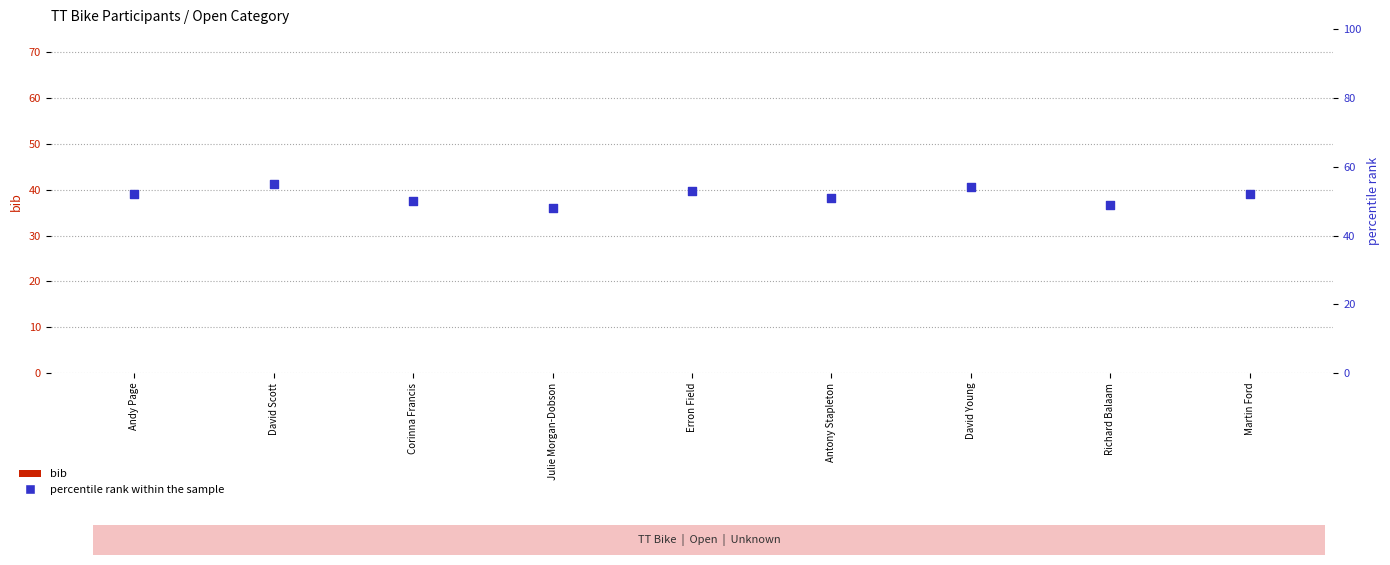

Which series contains the lowest Y value?

bib